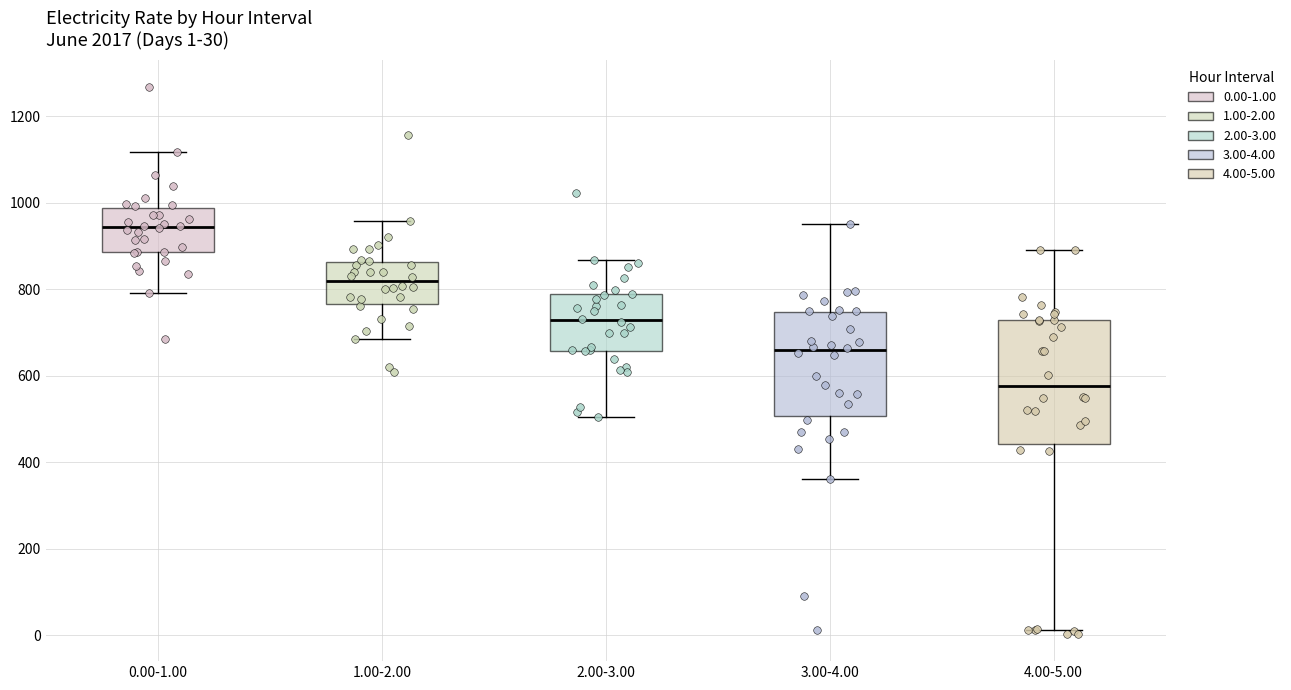

Which box has the highest median line?

0.00-1.00